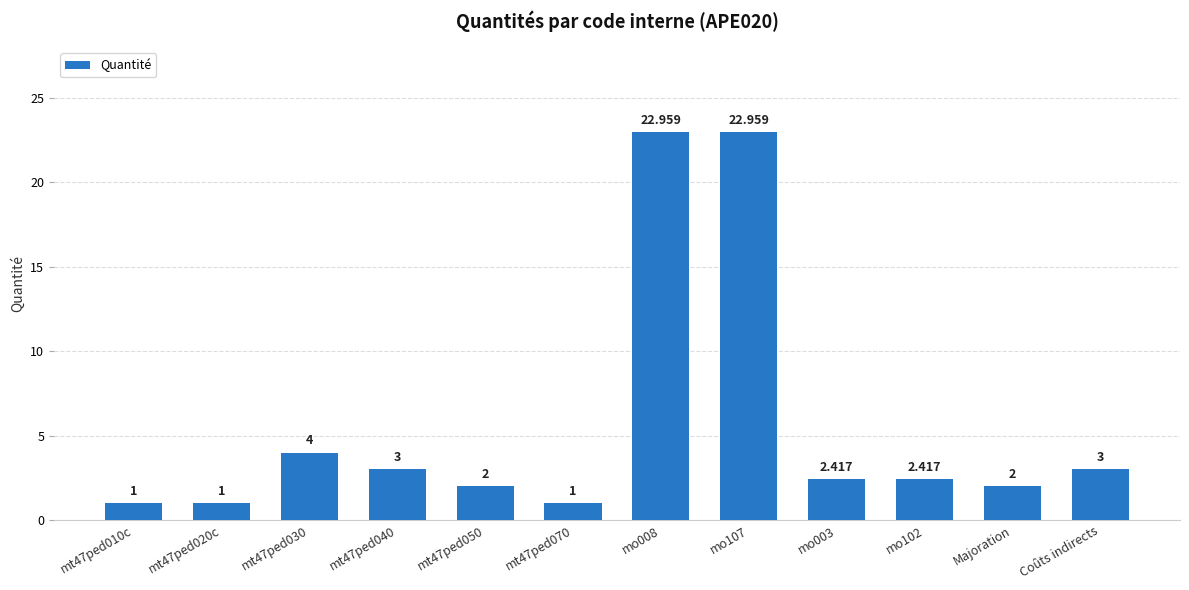

Count the number of categories in the chart.

12